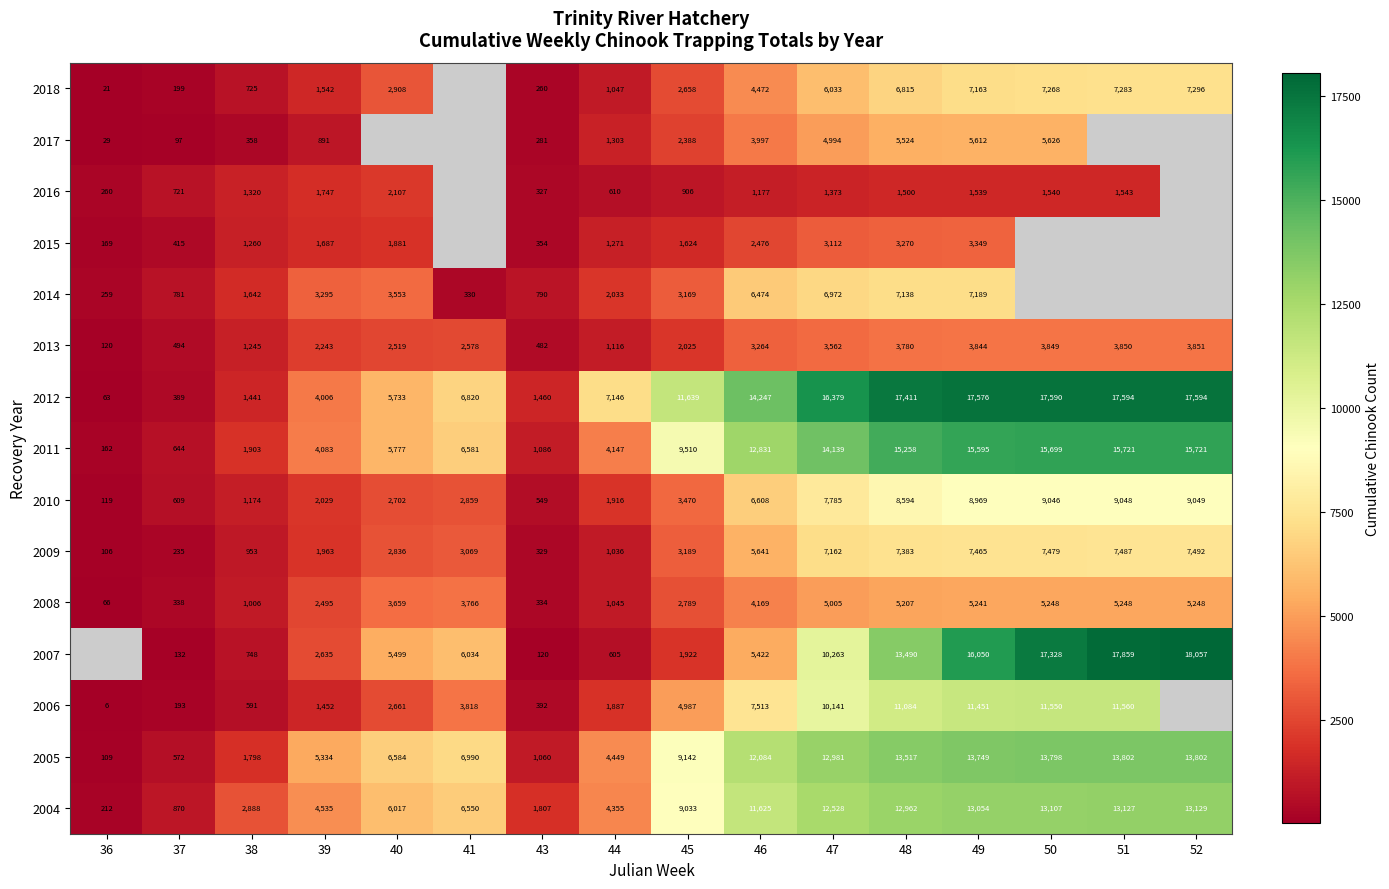

What is the difference between the 2018 values at 37 and 44?

848